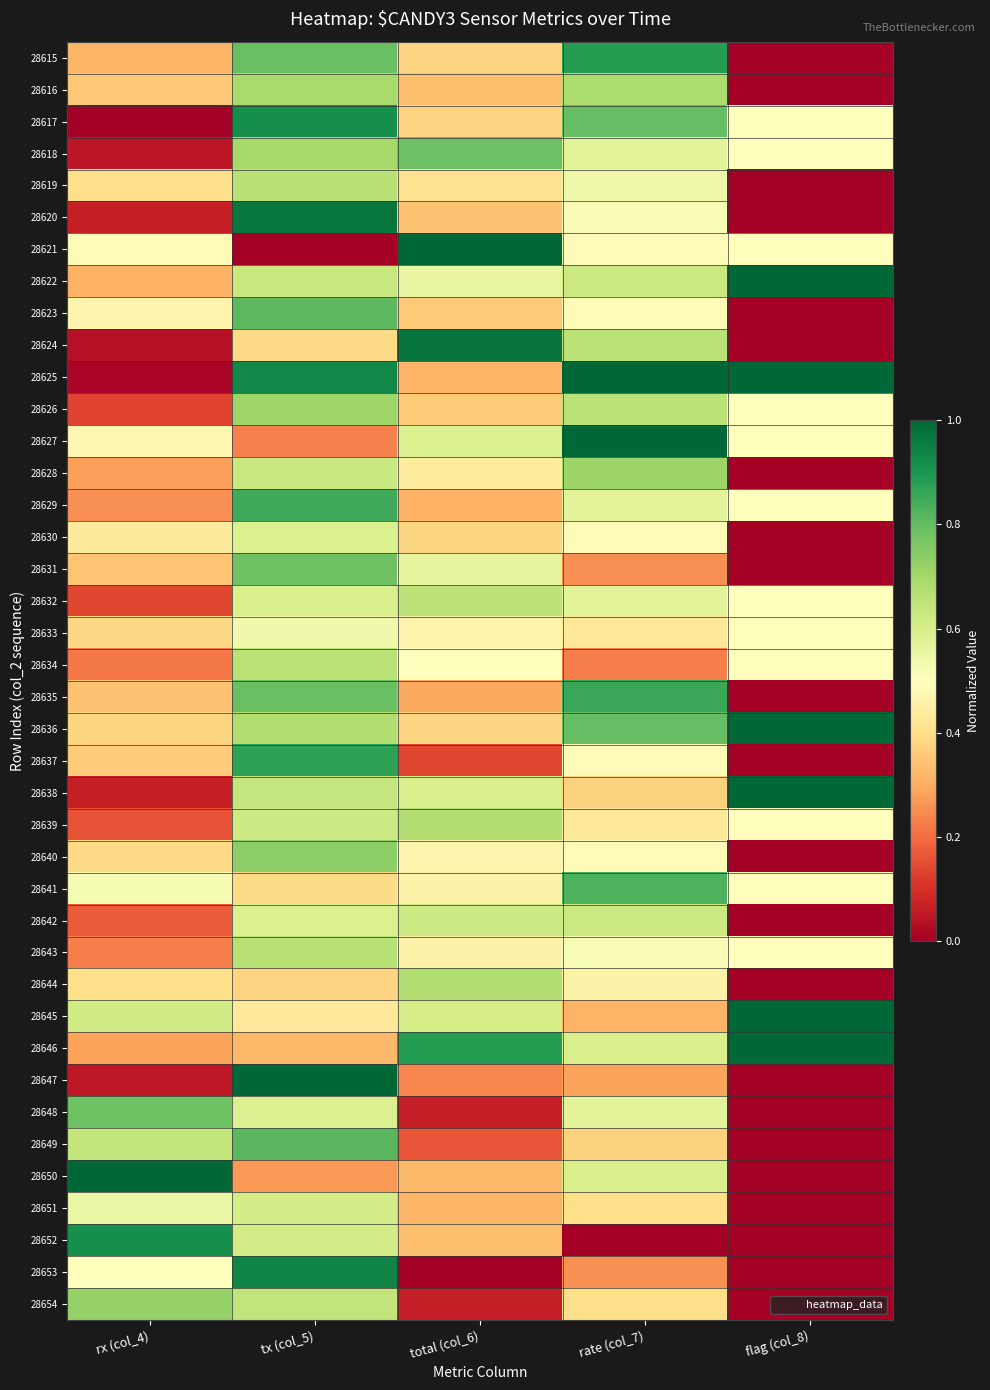

What is the maximum value shown in the chart?

1.0